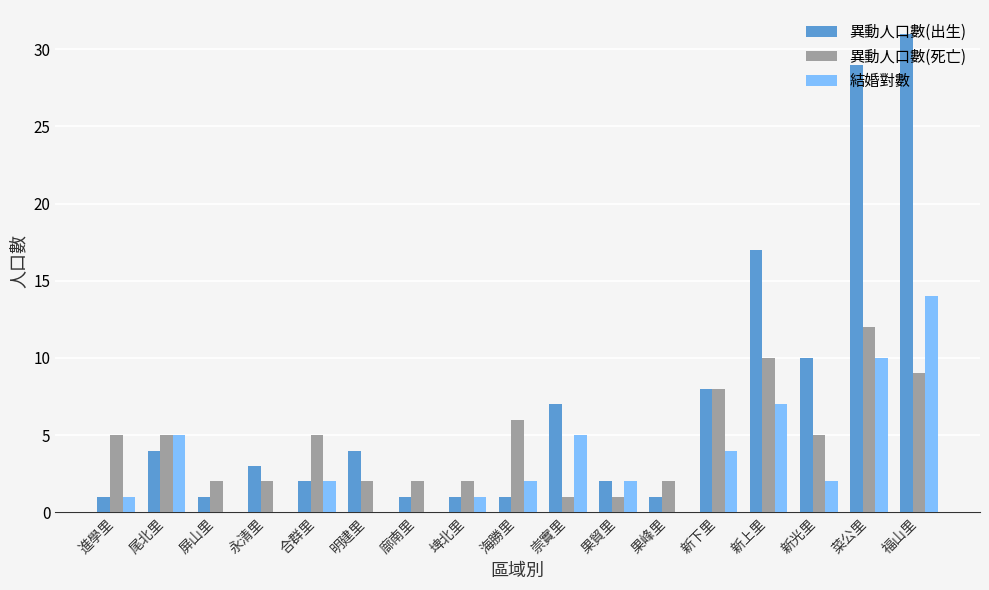

Is it true that 異動人口數(出生) equals 0 at 進學里?

False